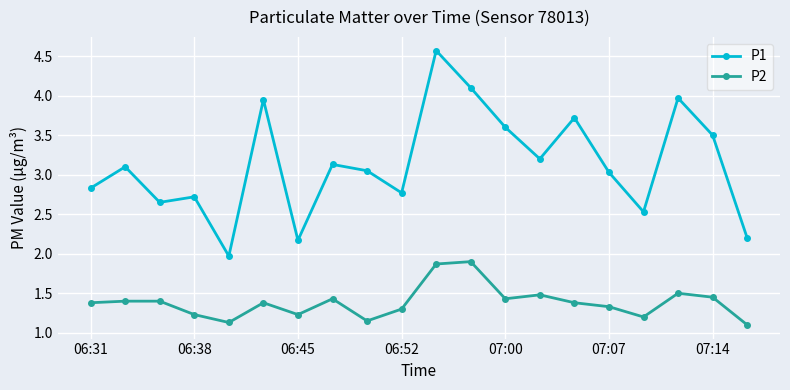

Does the chart have visible grid lines?

Yes